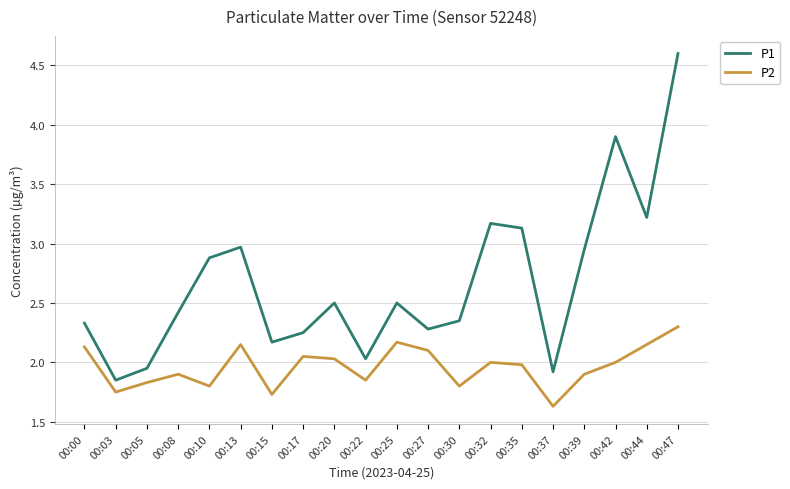

What is the highest value of the P1 series?

4.6